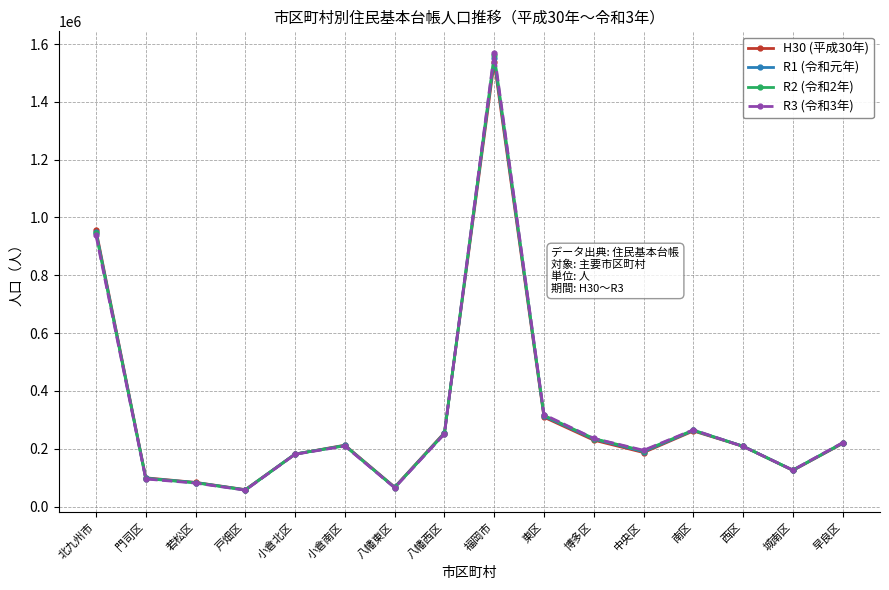

What is the difference between the R3 (令和3年) values at 若松区 and 東区?

237134